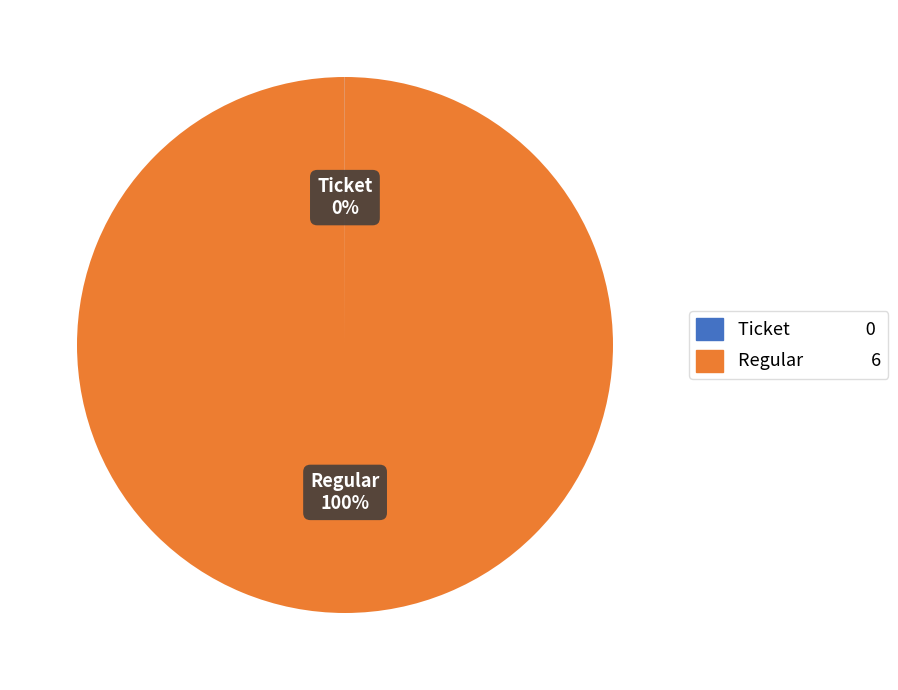

Does Regular account for over 50% of the chart?

Yes